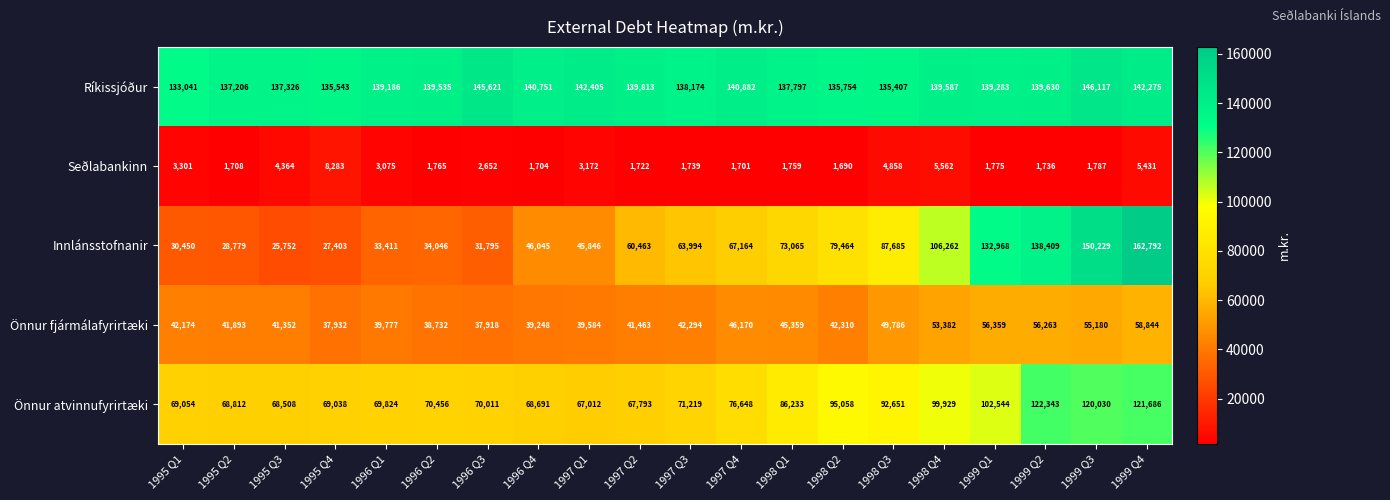

Between 1998 Q3 and 1998 Q4, which series saw the biggest shift?

Innlánsstofnanir